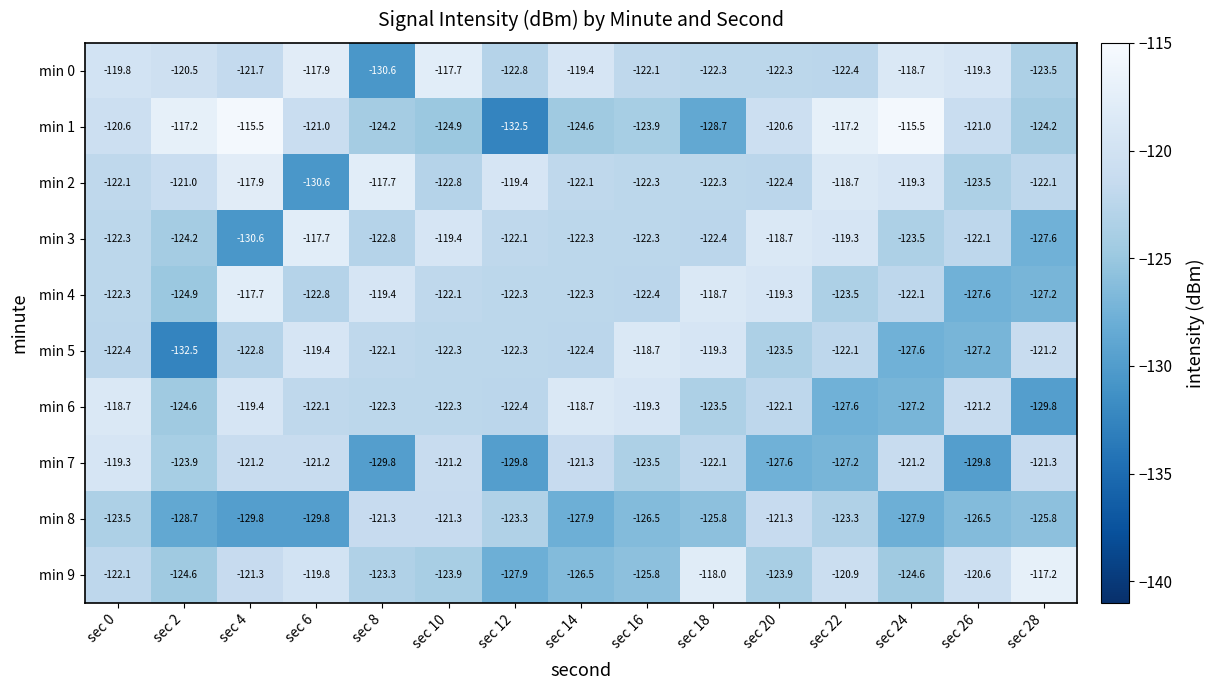

At sec 26, list the series in order from smallest to largest.

min 7, min 4, min 5, min 8, min 2, min 3, min 6, min 1, min 9, min 0